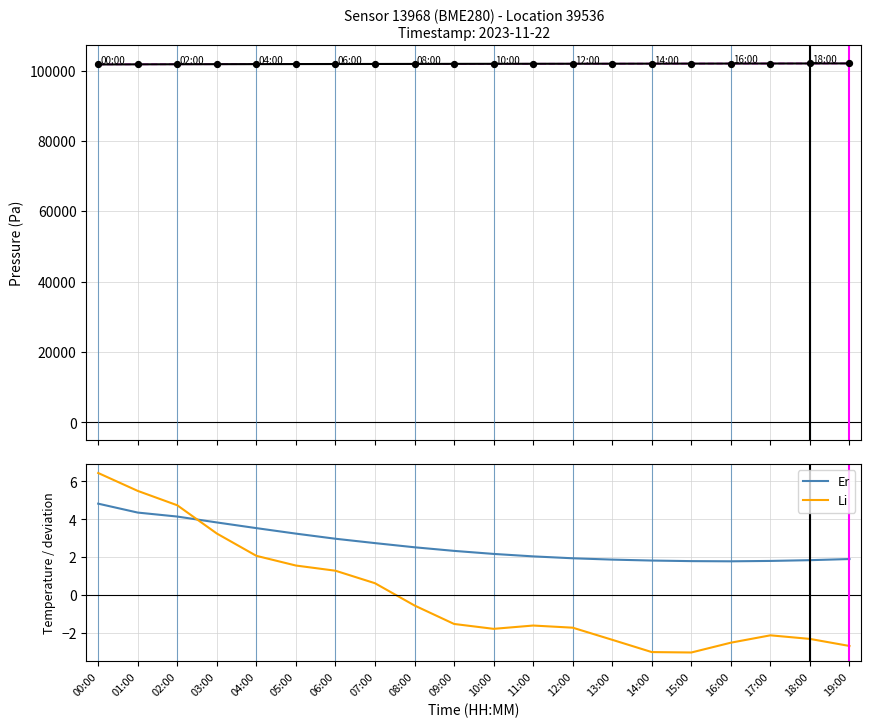

Which series has the widest spread of Y values?

pressure